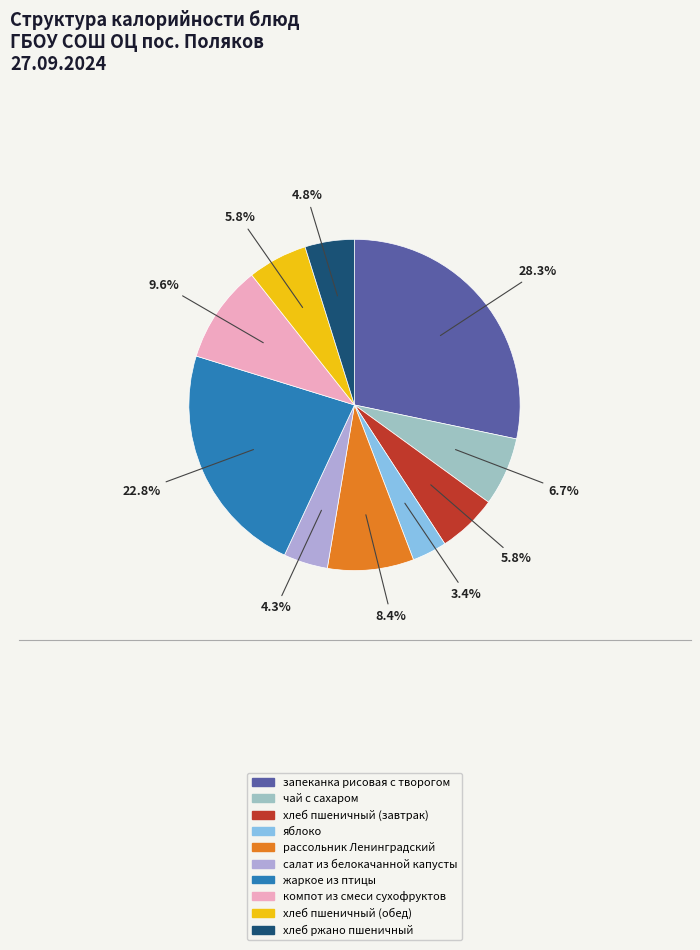

Which category has the smallest portion of the pie?

яблоко